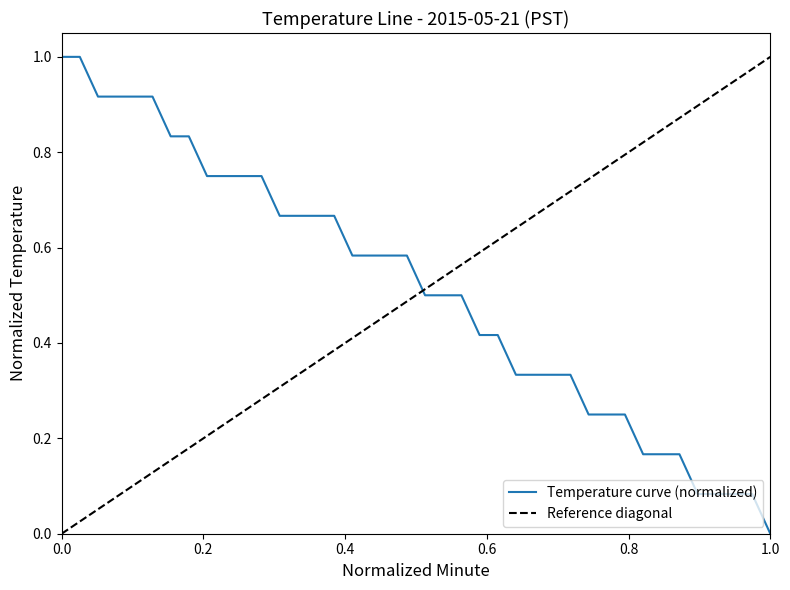

How many data points does each series have?

40